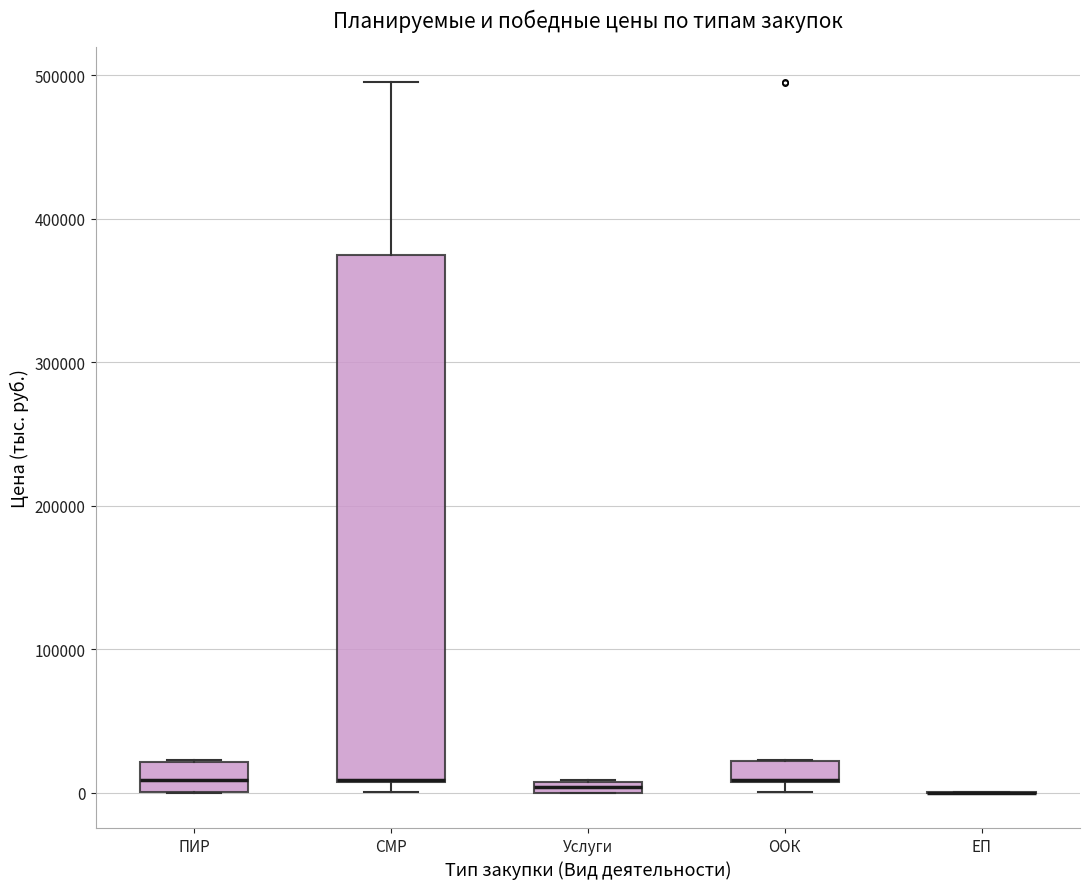

Which box is the tallest, from its lower edge to its upper edge?

СМР